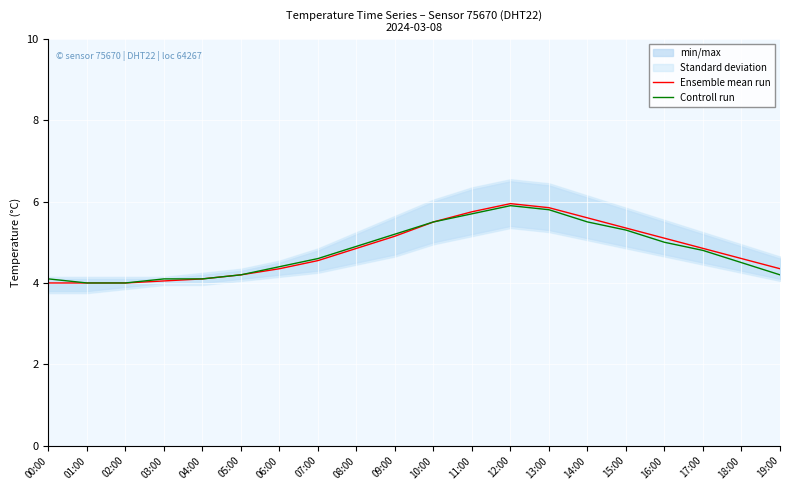

At how many categories does at least one series exceed 4?

18